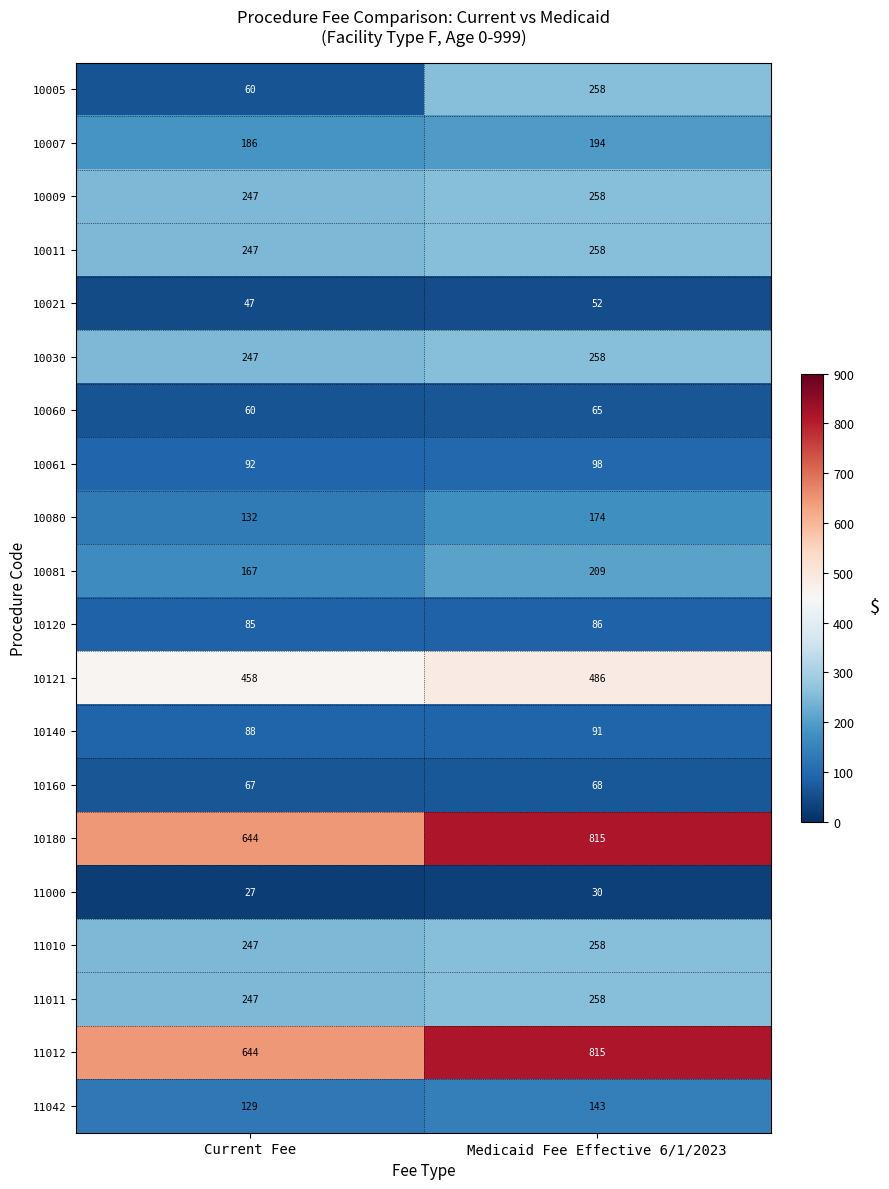

What is the sum of all 11011 values?

505